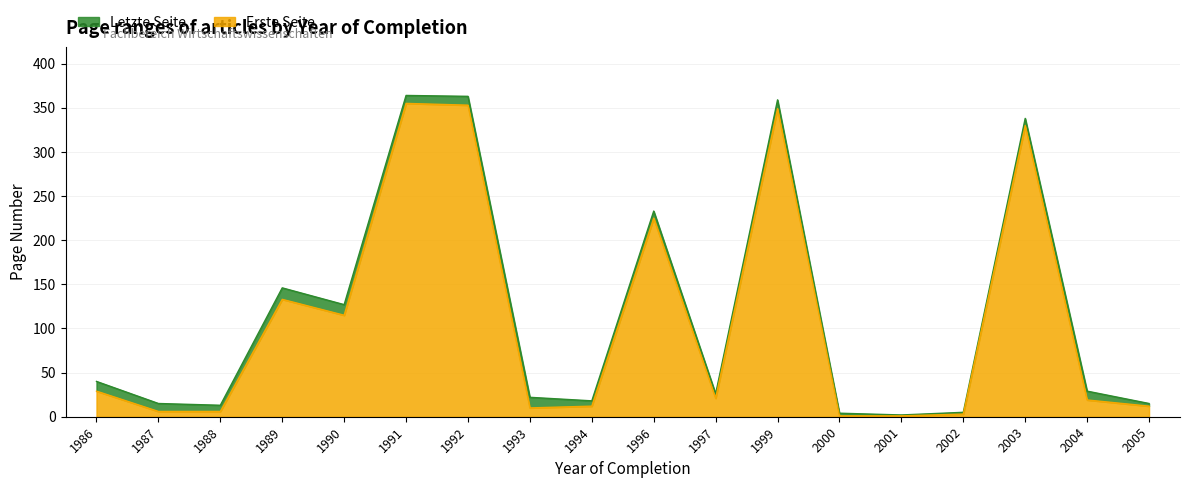

Which series has the widest spread of values?

Letzte Seite